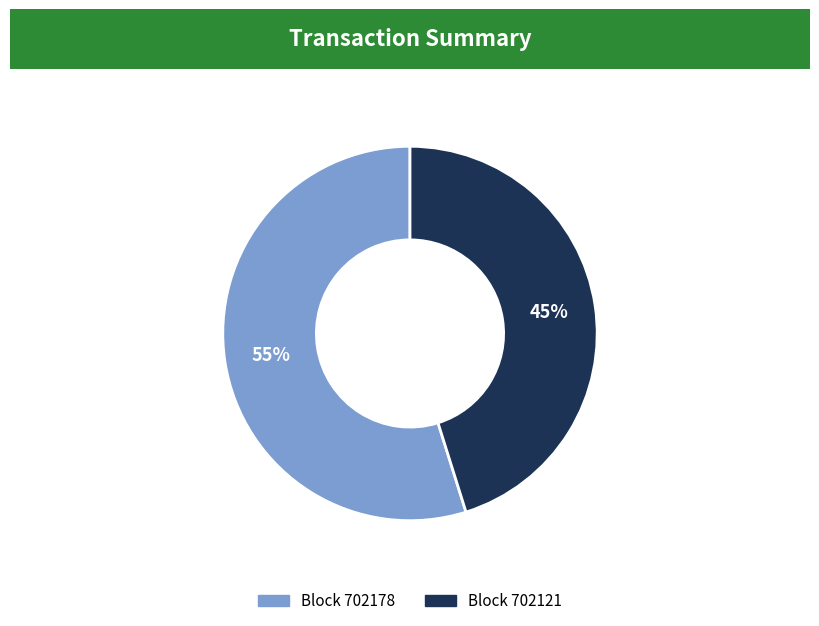

To the nearest percent, what is the average slice percentage?

50%